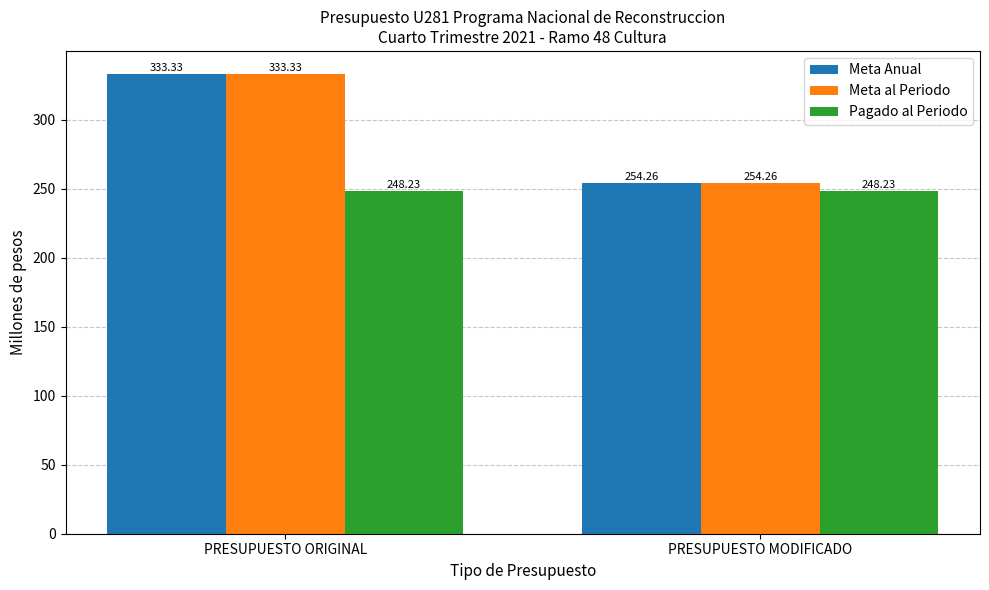

How many bars are there in each group?

3